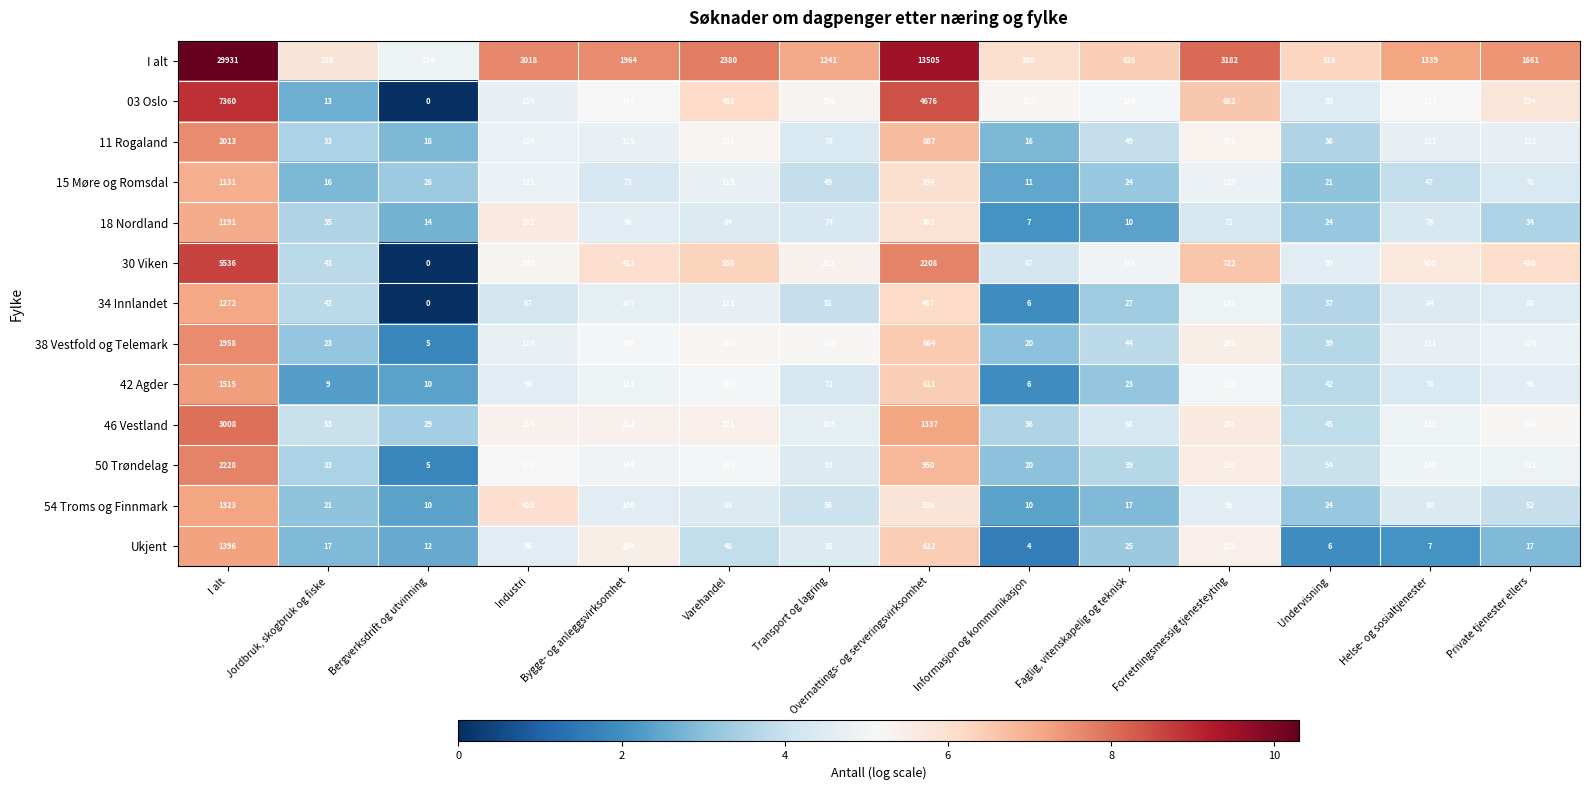

True or false: 15 Møre og Romsdal has a value of 15 at Informasjon og kommunikasjon.

False